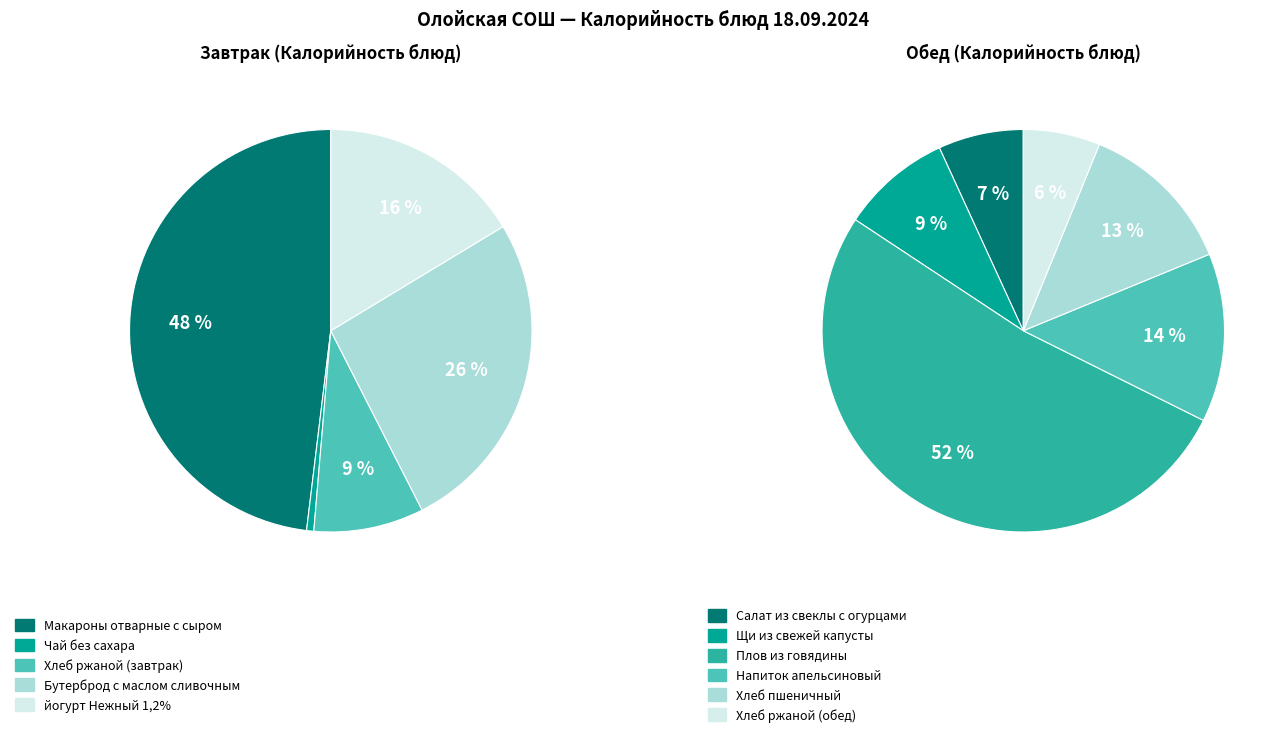

Is there a majority slice in this chart?

No